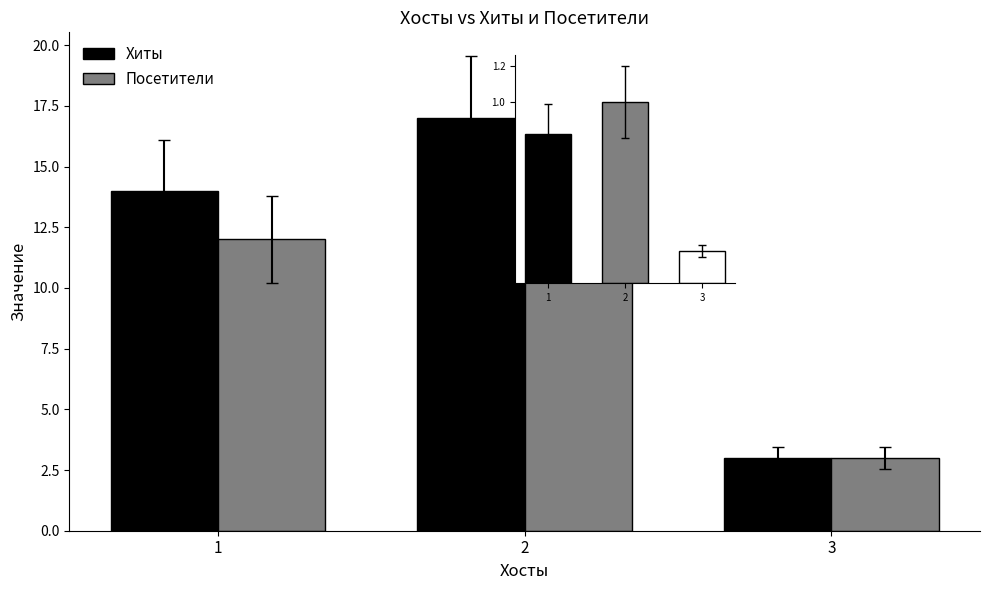

Which series has the largest total across all categories?

Хиты